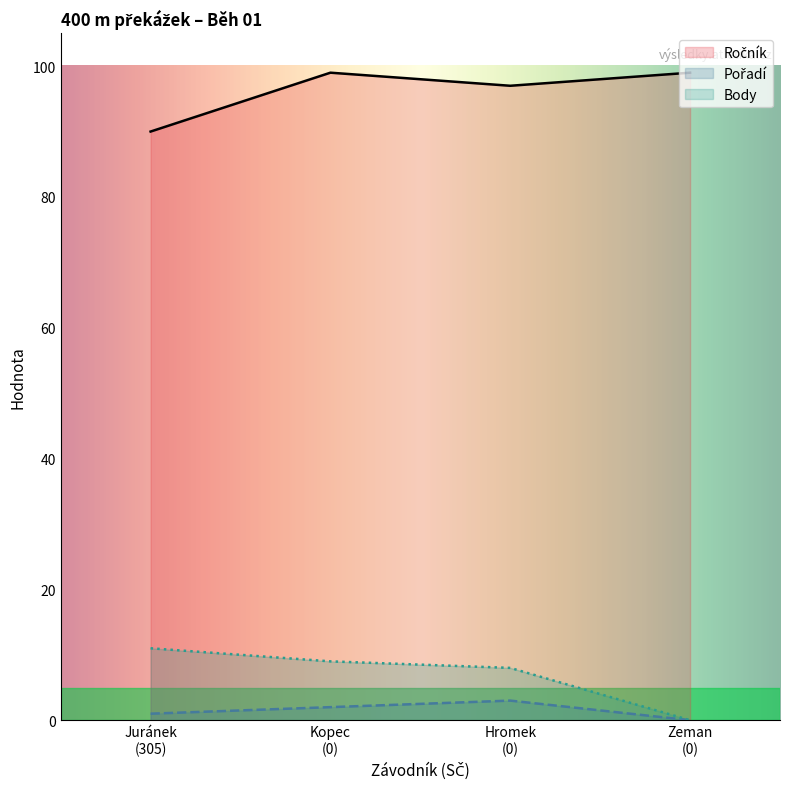

What is the maximum value for Body?

11